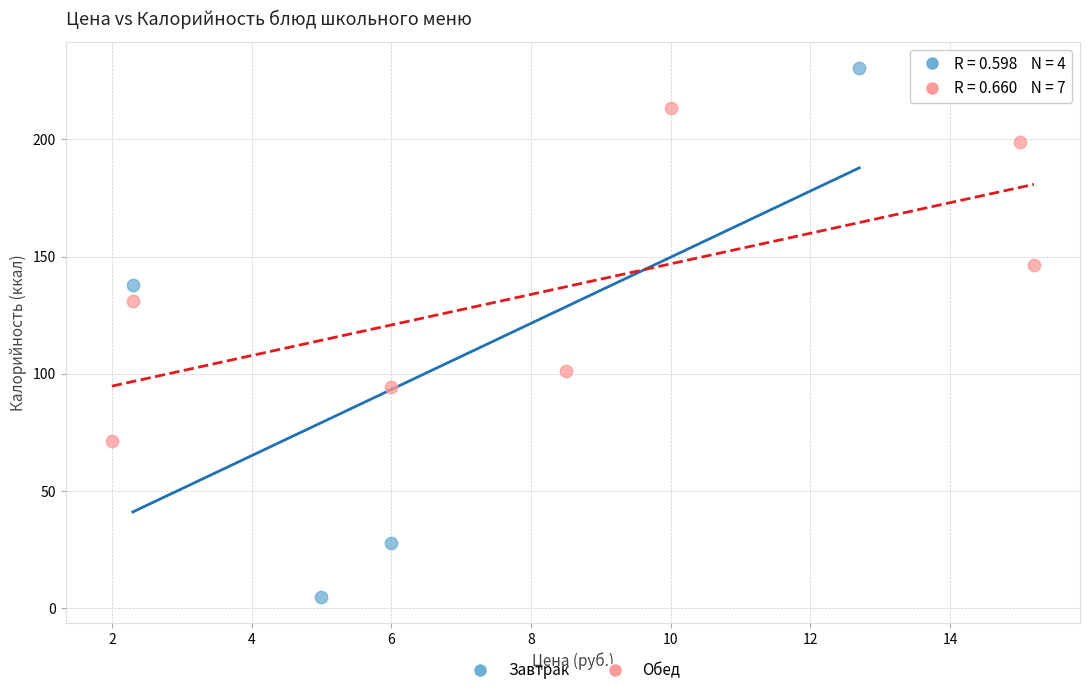

Which series contains the highest Y value?

Завтрак